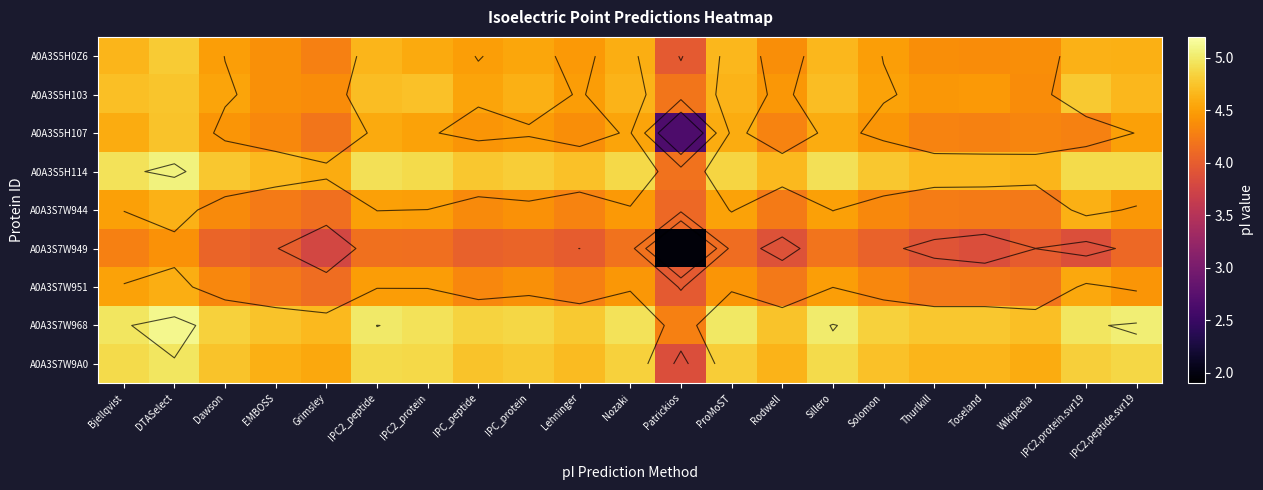

The A0A3S5H103 series shows 2.6 at IPC_protein. True or false?

False